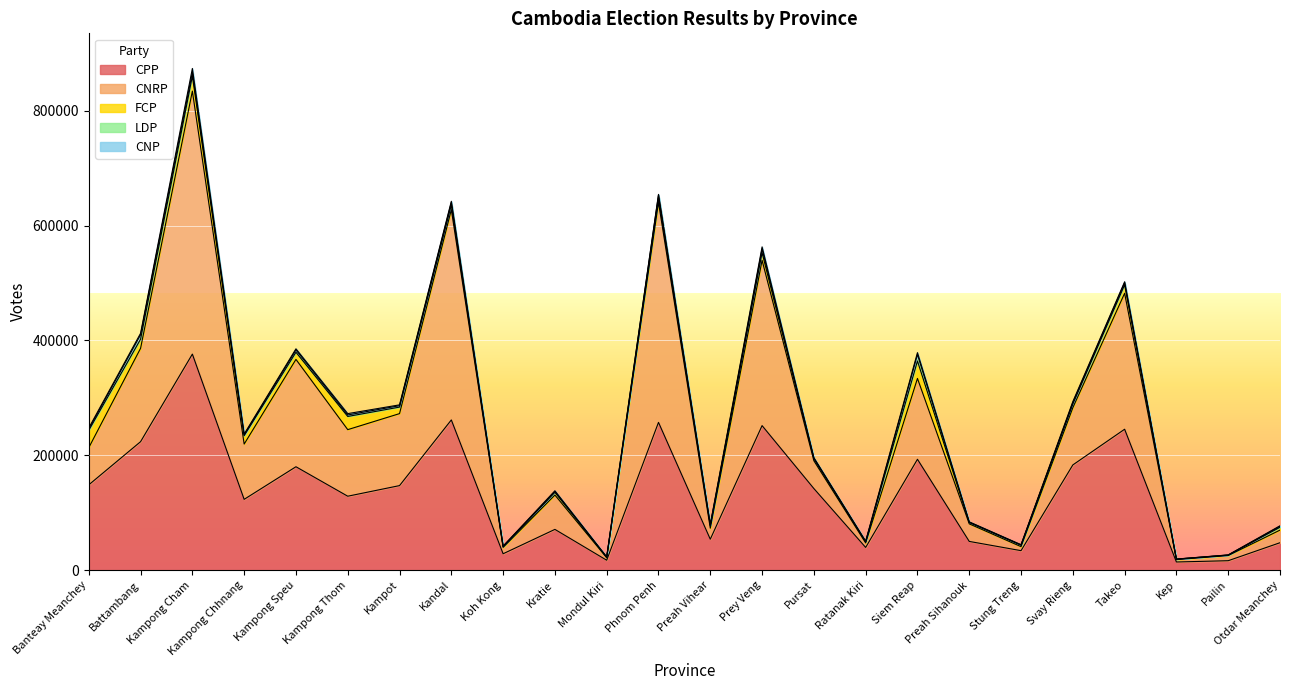

Is the value of CNP at Pursat greater than the value of CNRP at Prey Veng?

No